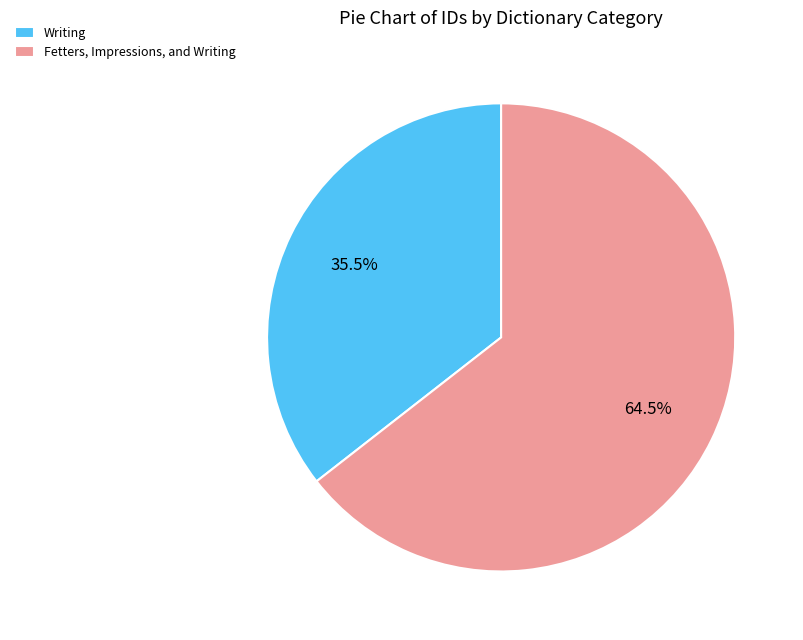

Rank the categories by value from highest to lowest.

Fetters, Impressions, and Writing, Writing